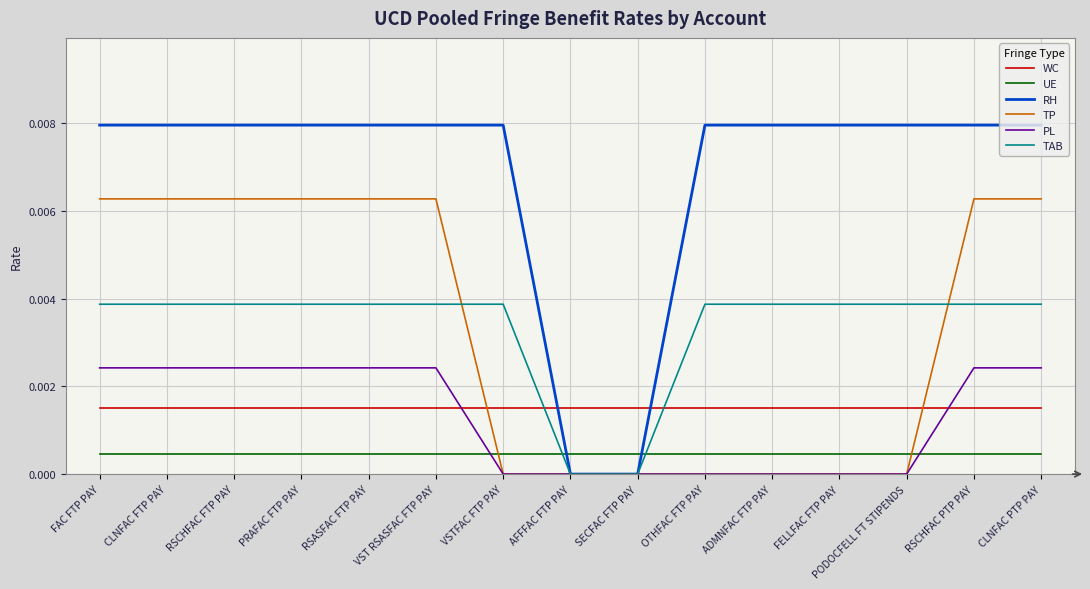

Between PRAFAC FTP PAY and ADMNFAC FTP PAY, which series saw the biggest shift?

TP